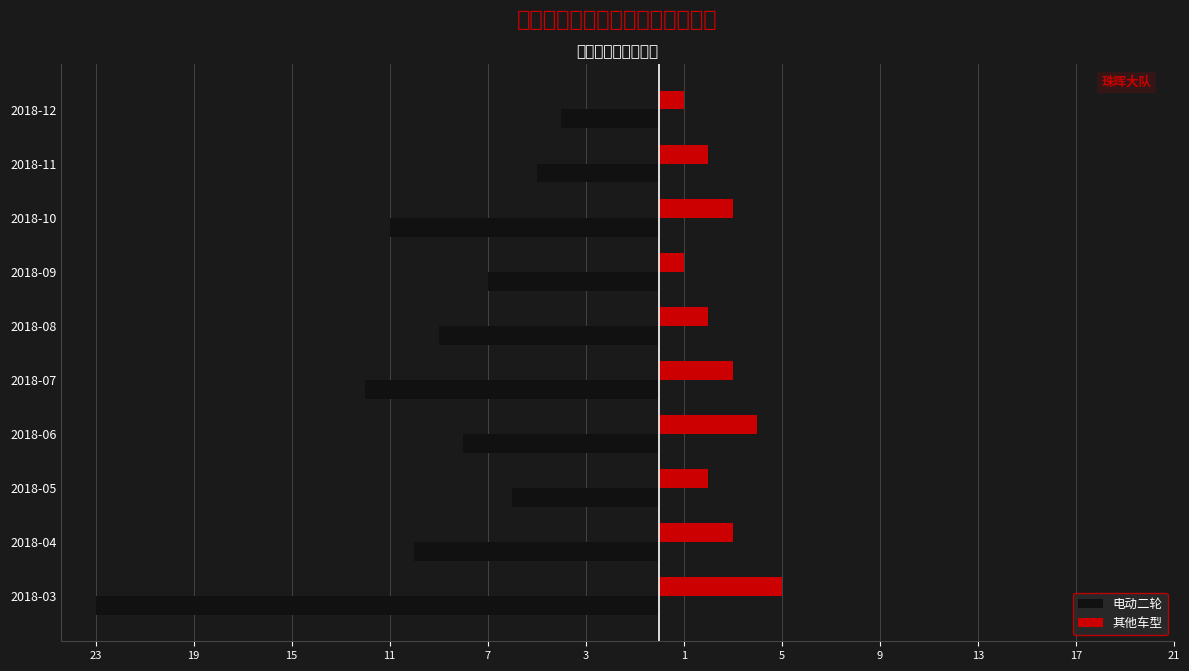

What is the difference between the maximum and minimum values in the 电动二轮 series?

19